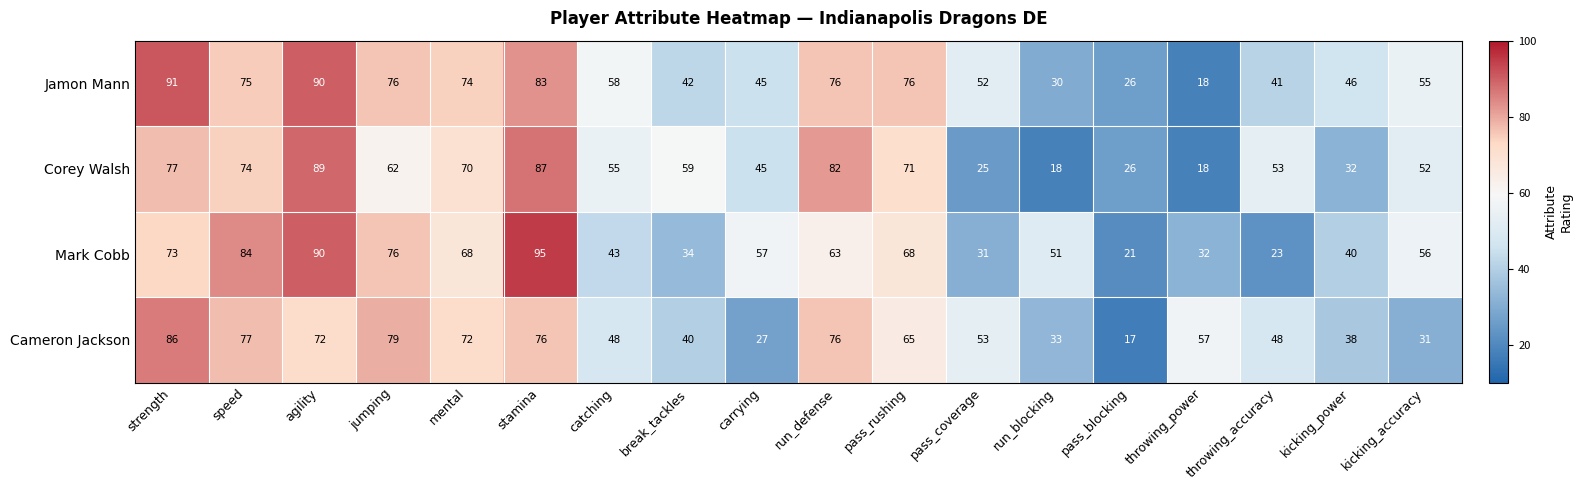

What is the spread (max minus min) of values at agility?

18